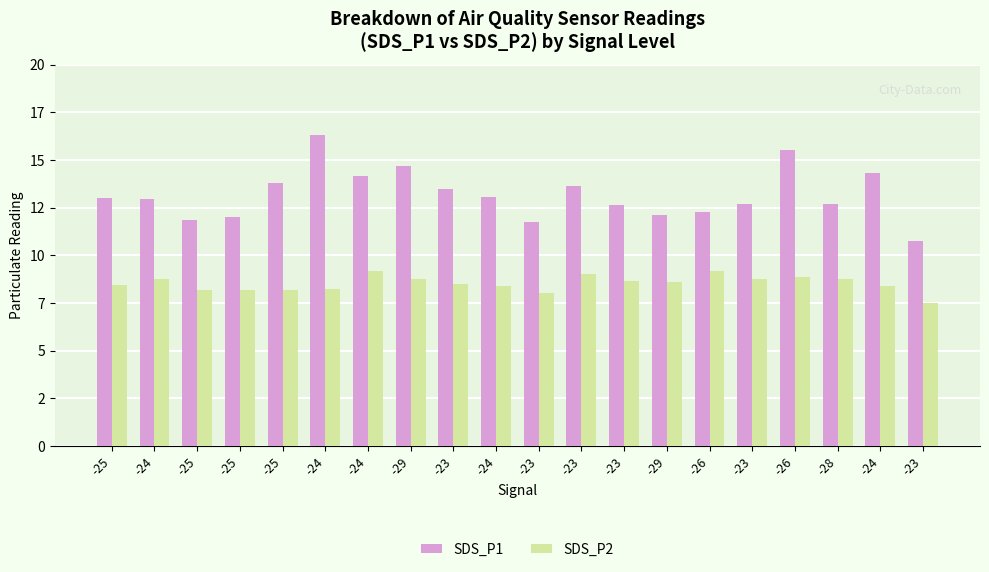

At which label does SDS_P1 reach its minimum?

-23